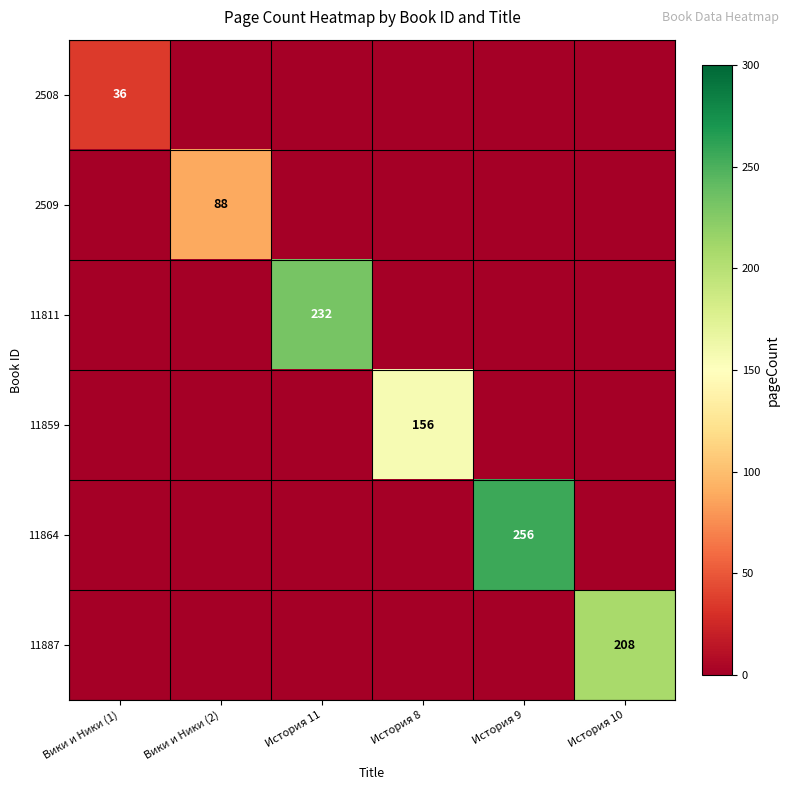

True or false: 11887 has a value of 75 at История 10.

False